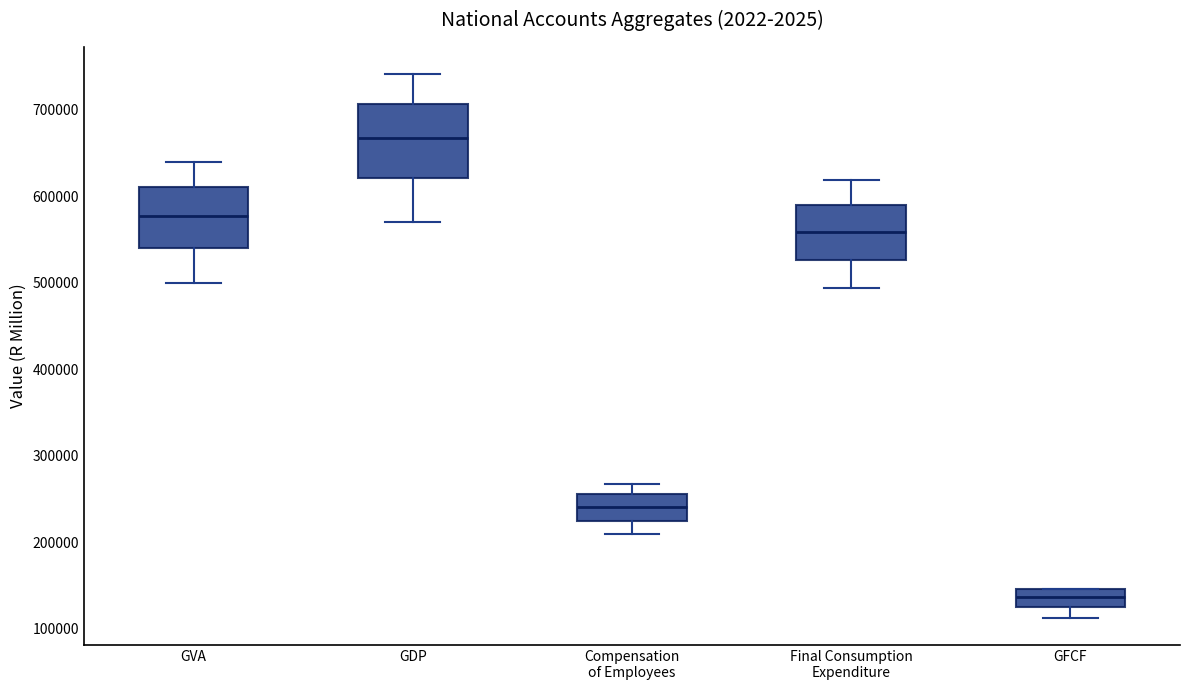

Reading left to right, read every box against the y-axis: the position of its median line, the range the box covers, and the ends of its whiskers. The values are not printed on the chart, so give them approximately, as read against the axis.

GVA: median 580000, box 540000 to 610000, whiskers 500000 to 640000
GDP: median 670000, box 620000 to 710000, whiskers 570000 to 740000
Compensation of Employees: median 240000, box 220000 to 260000, whiskers 210000 to 270000
Final Consumption Expenditure: median 560000, box 530000 to 590000, whiskers 490000 to 620000
GFCF: median 140000, box 130000 to 150000, whiskers 110000 to 150000